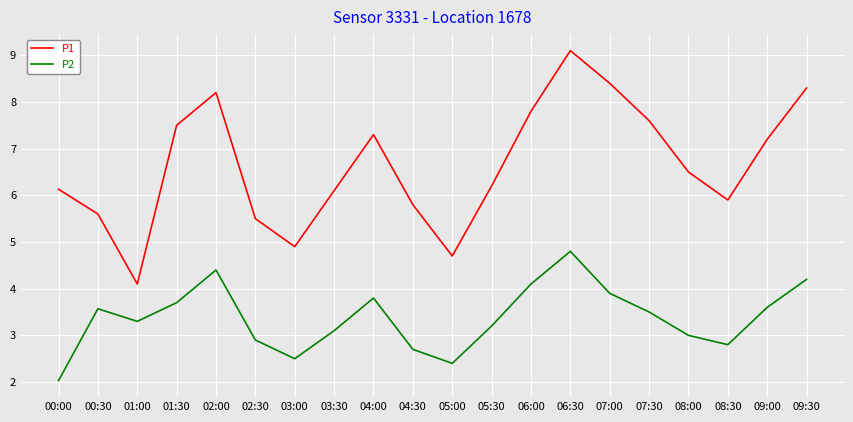

In P1, how many points are lower than both neighbors (excluding endpoints)?

4